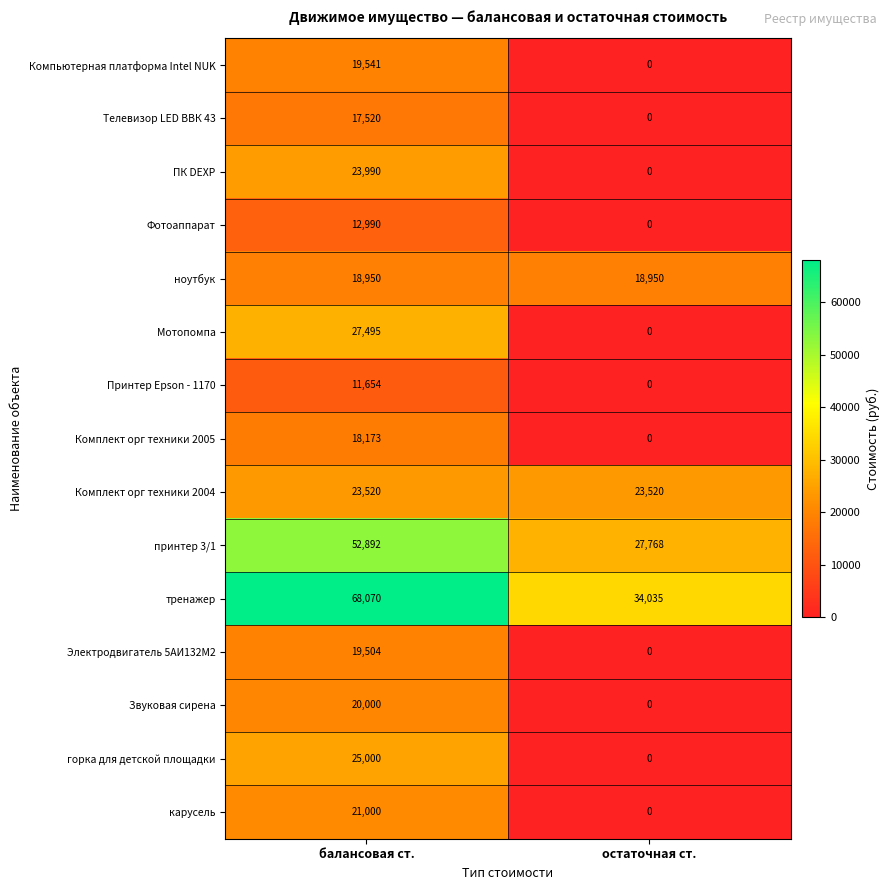

What is the spread (max minus min) of values at балансовая ст.?

56416